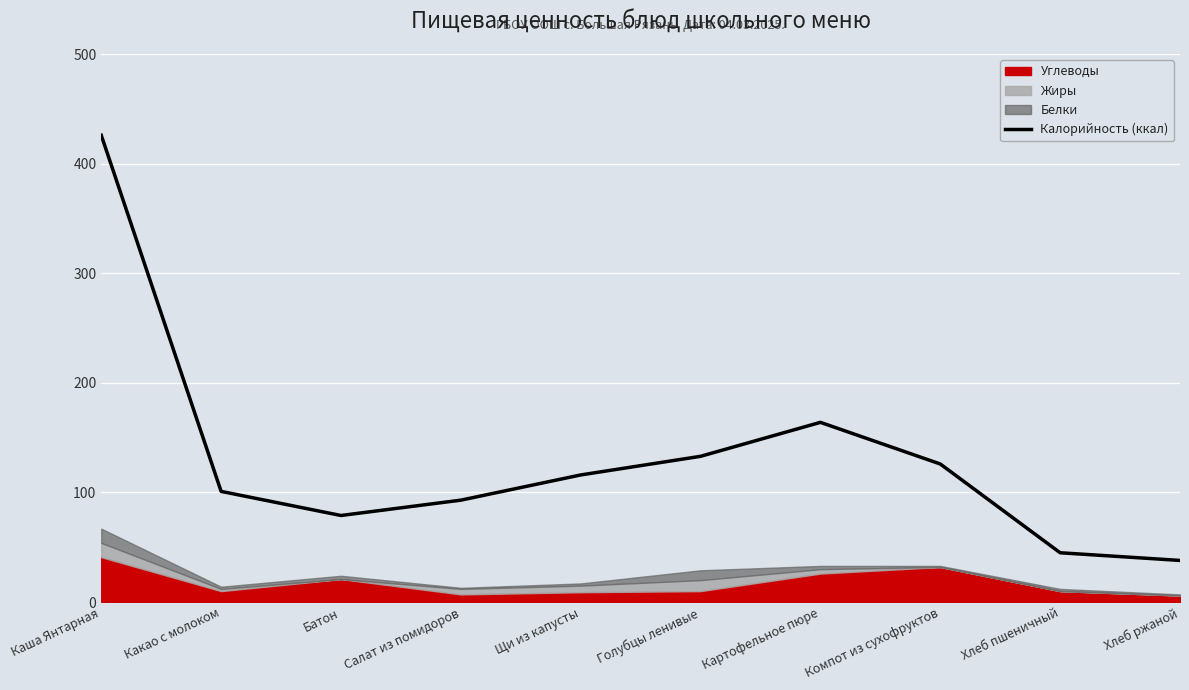

What is the label of the 8th point from the right?

Батон